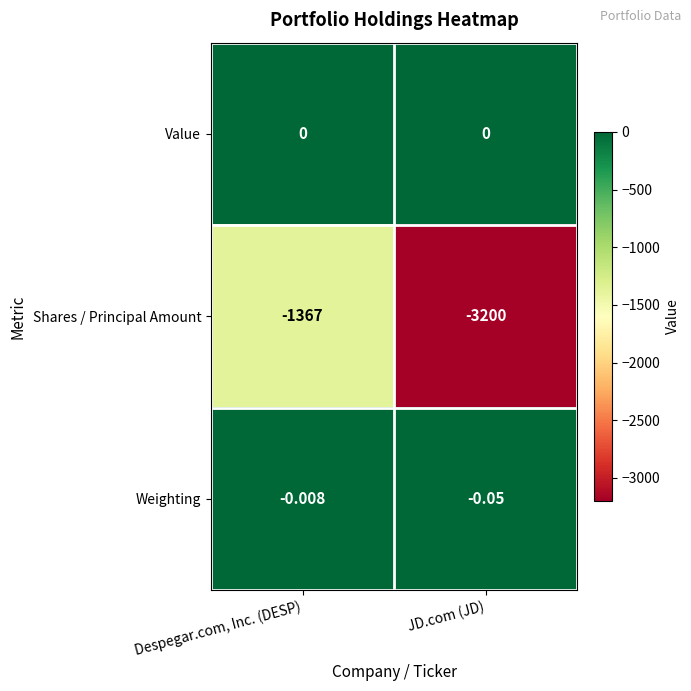

Which series has the largest total across all categories?

Value